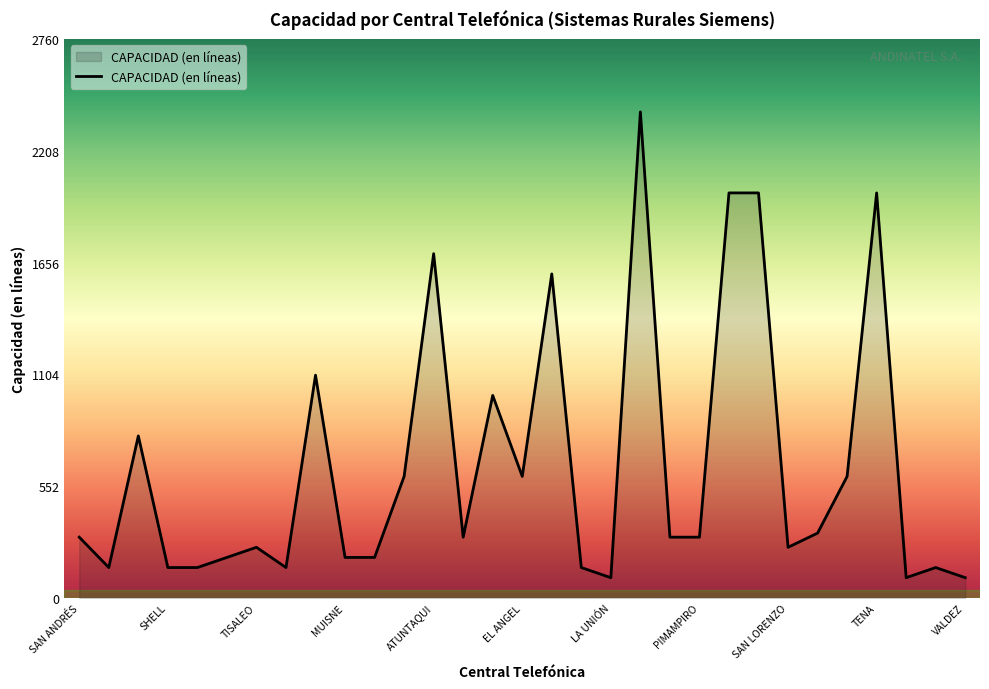

What is the smallest value displayed?

100